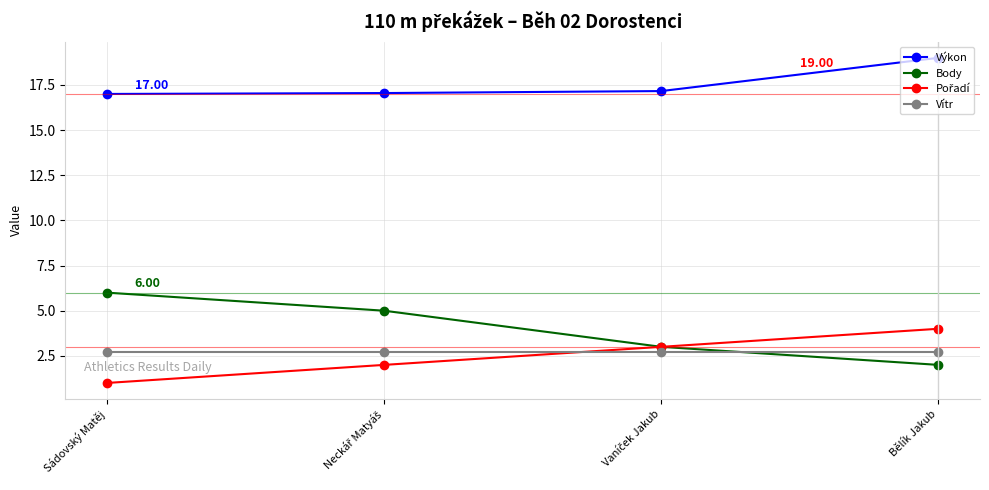

The value of Vítr at Sádovský Matěj is 4.3. True or false?

False